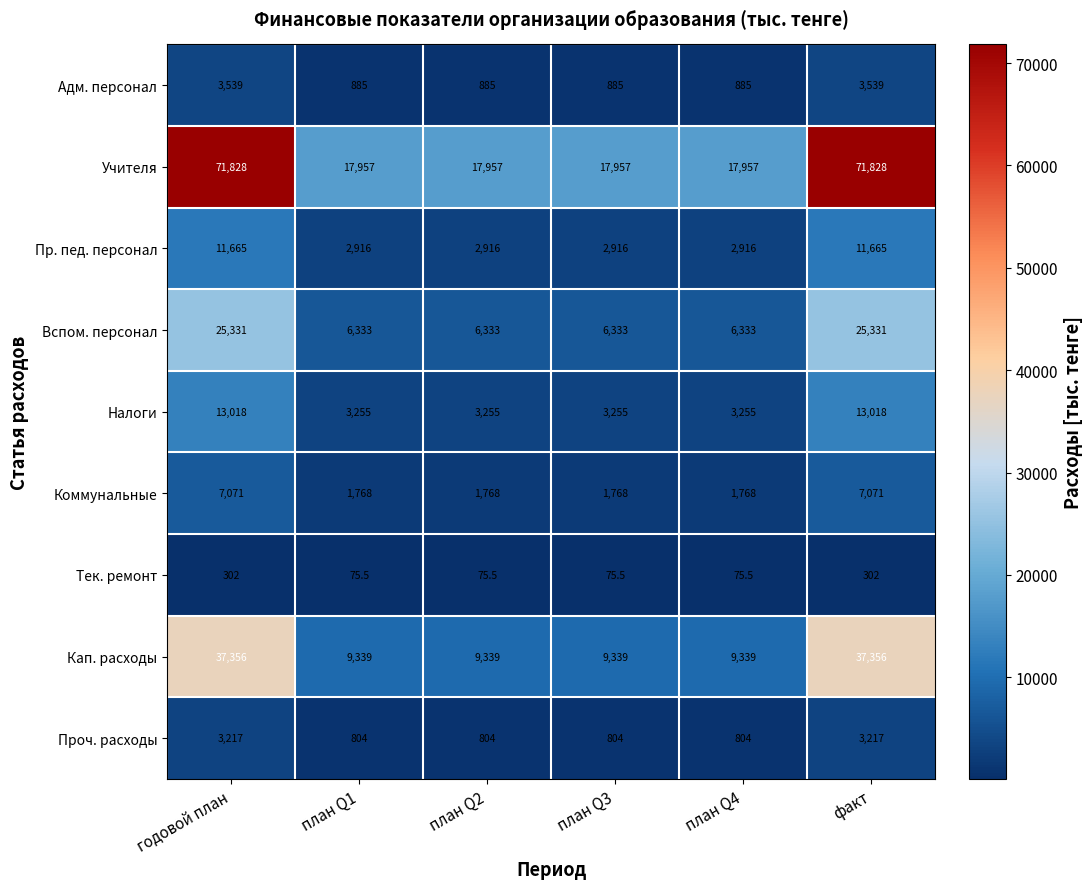

What is the difference between the highest and lowest values at план Q3?

17881.5